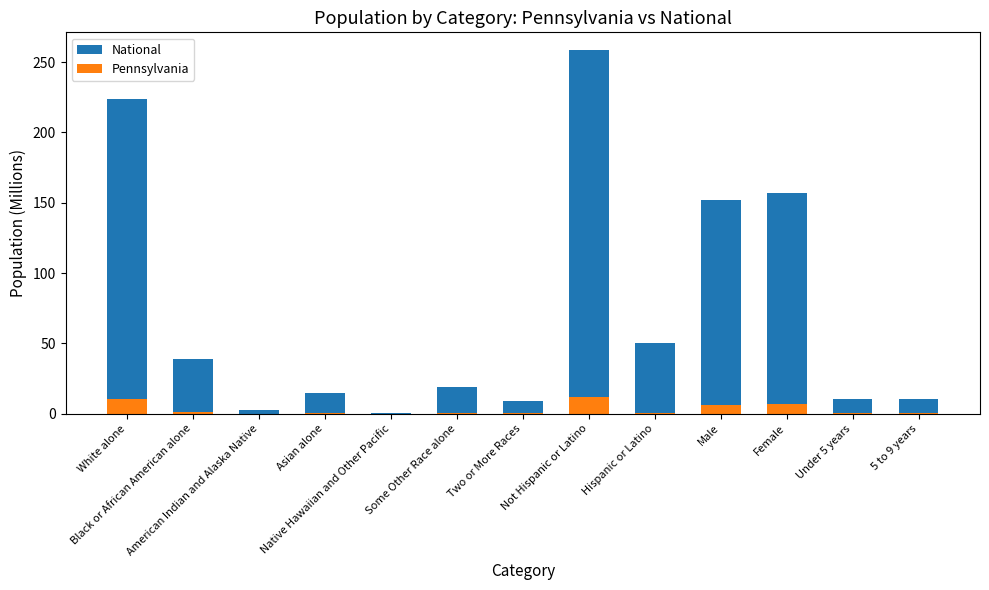

List the labels in order of Pennsylvania value, smallest first.

Native Hawaiian and Other Pacific, American Indian and Alaska Native, Two or More Races, Some Other Race alone, Asian alone, Under 5 years, 5 to 9 years, Hispanic or Latino, Black or African American alone, Male, Female, White alone, Not Hispanic or Latino